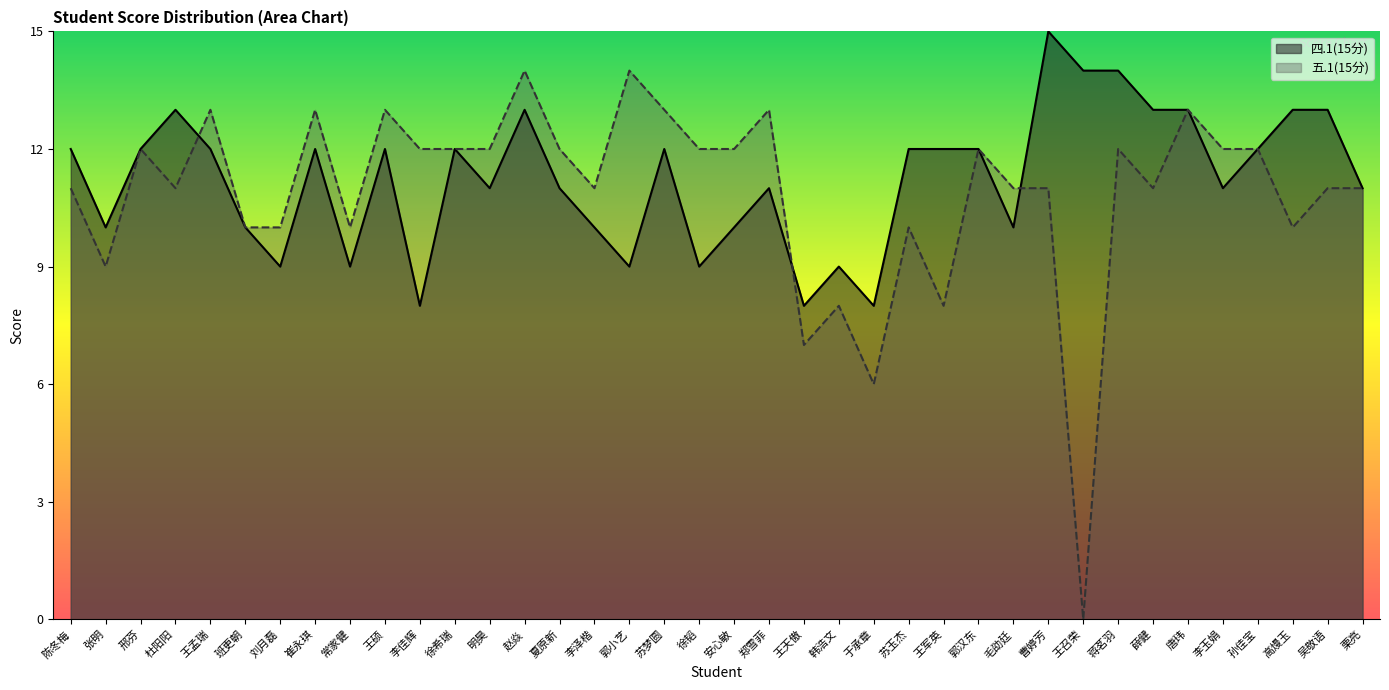

Which has a higher value, 常家健 or 薛健?

薛健